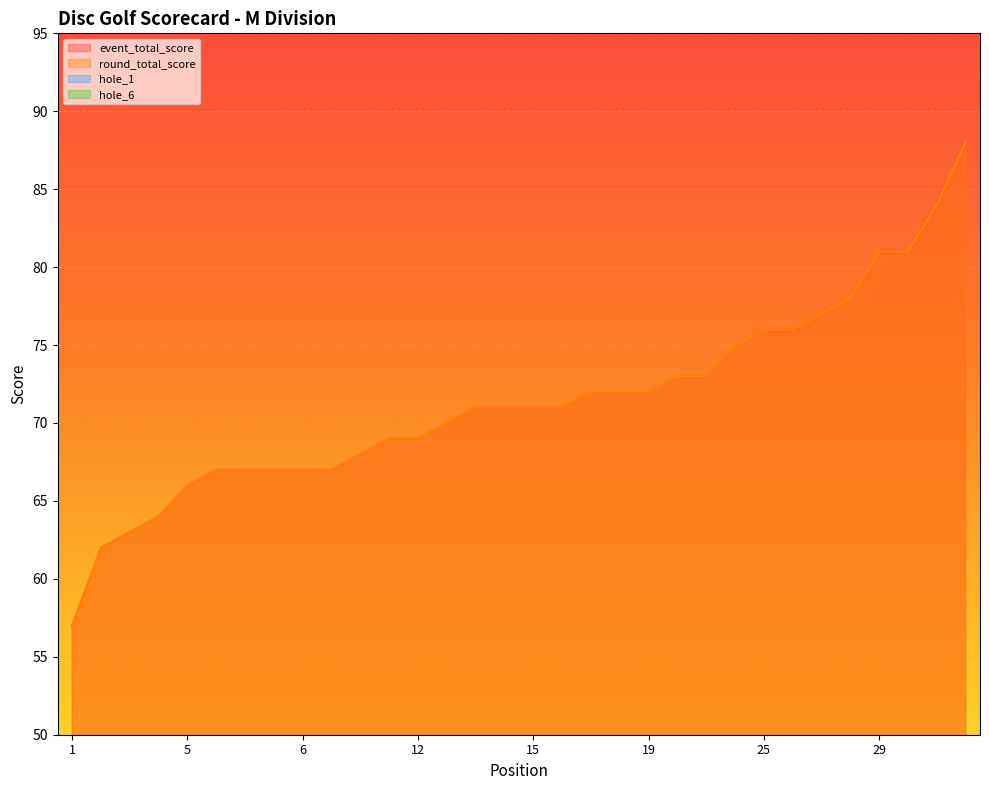

What is the value of the round_total_score point at the 22nd from the left?

73